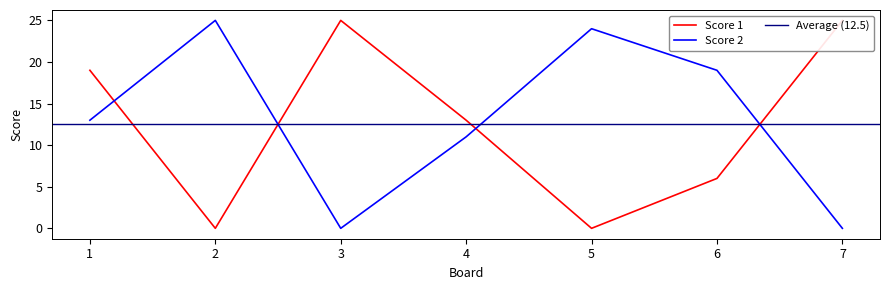

Is it true that Score 1 equals 7 at 7?

False